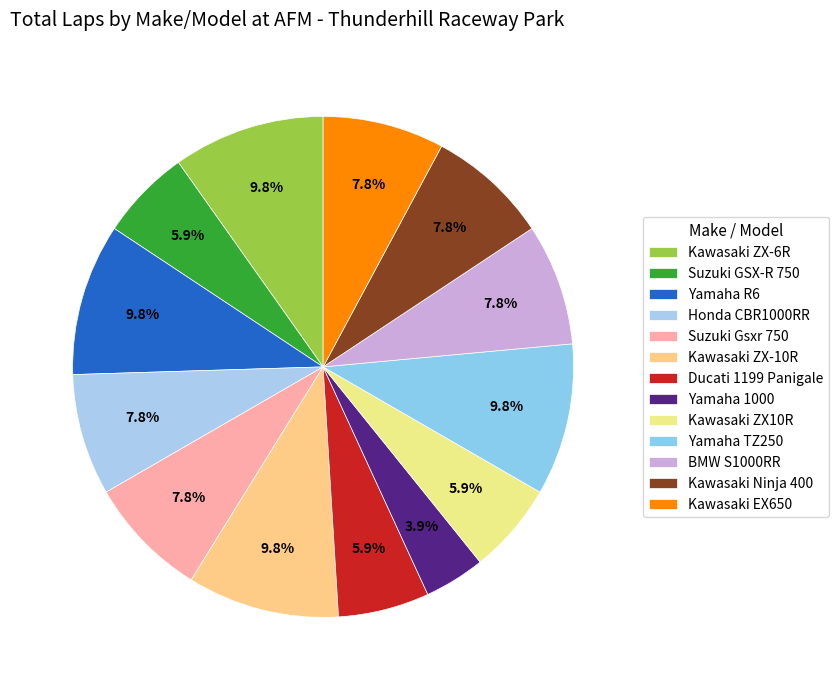

What percentage is the Suzuki GSX-R 750 slice, to the nearest percent?

6%